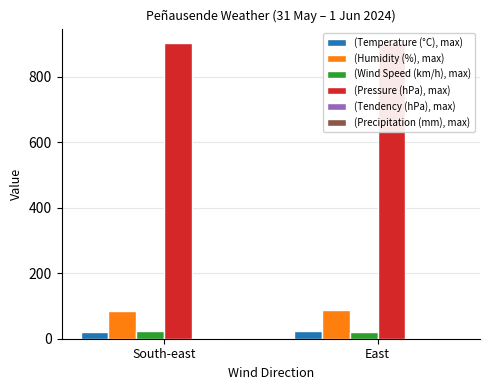

Which series has the largest total across all categories?

(Pressure (hPa), max)